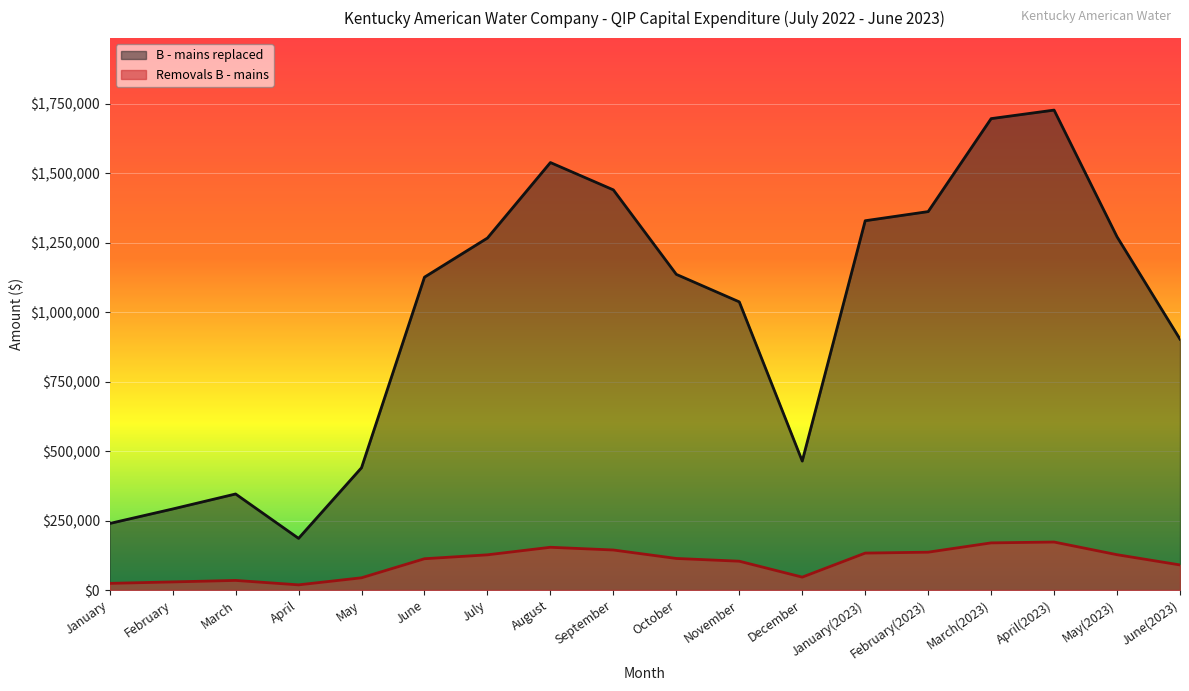

Rank the series by their maximum value, from lowest to highest.

Removals B - mains, B - mains replaced